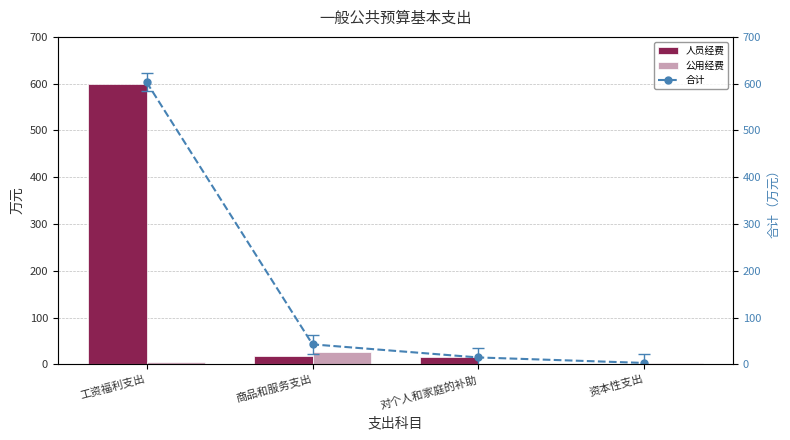

Rank the series by their maximum value, from highest to lowest.

合计, 人员经费, 公用经费